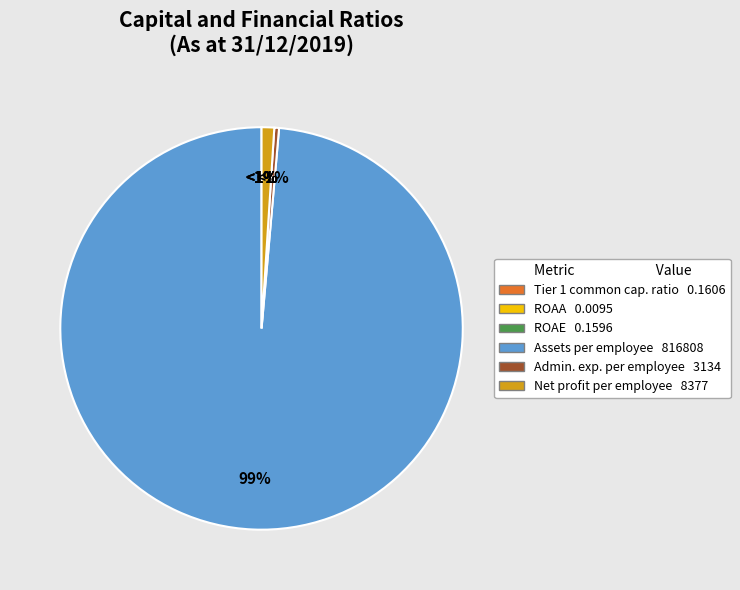

How many slices are in this pie chart?

6